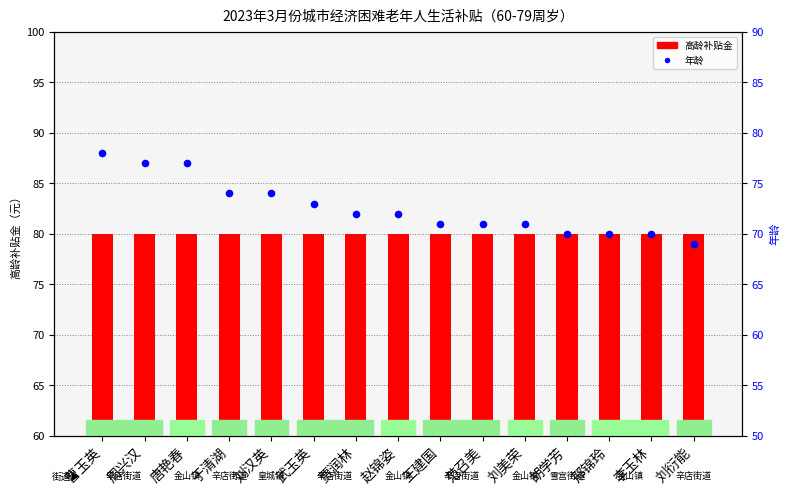

At which category is the sum across all series the highest?

曹玉英